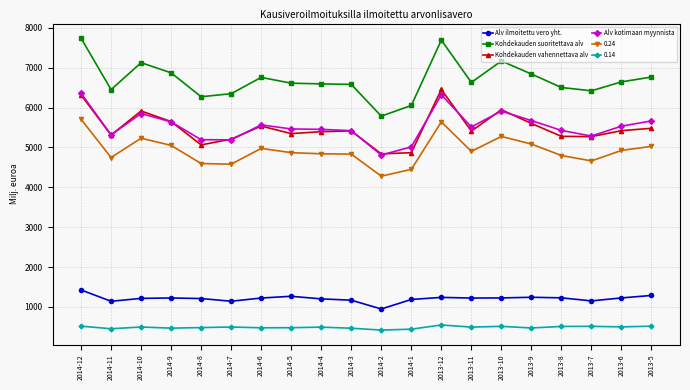

What is the sum of the Alv ilmoitettu vero yht. values at 2013-12 and 2014-6?

2459.0